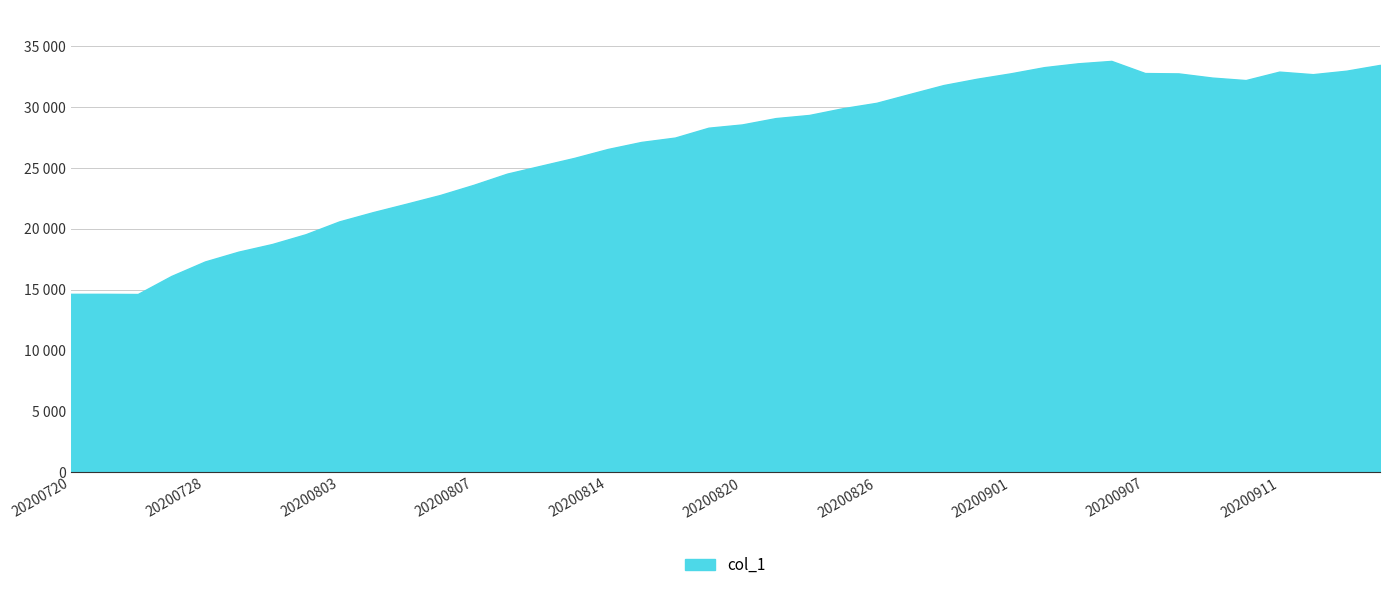

Reading left to right, transcribe all the data shown in this chart.

14658	14659	14644	16128	17318	18127	18754	19559	20613	21372	22069	22781	23619	24542	25190	25836	26570	27149	27506	28319	28587	29108	29367	29923	30364	31099	31826	32348	32791	33299	33612	33812	32813	32784	32440	32235	32930	32720	33007	33484